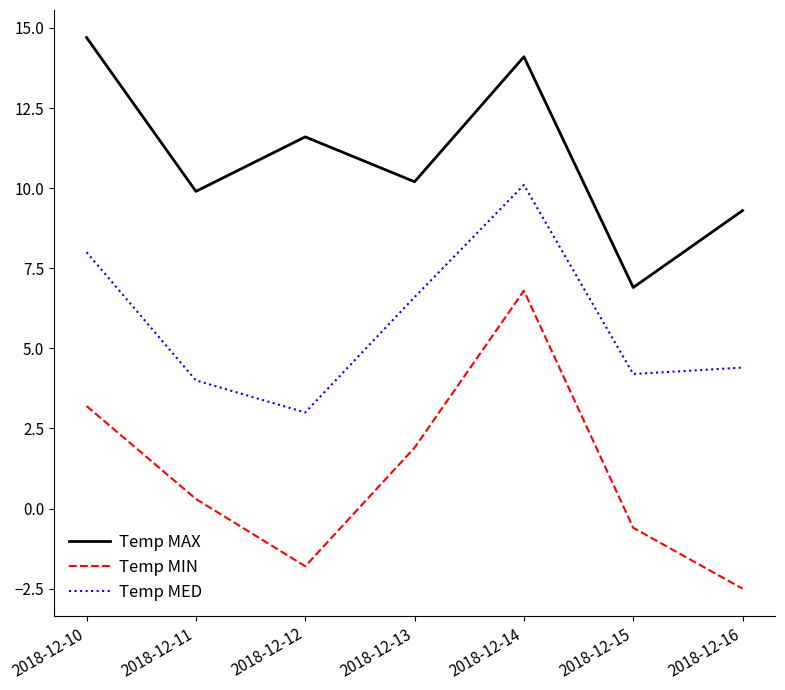

True or false: Temp MED and Temp MAX intersect in this chart.

False